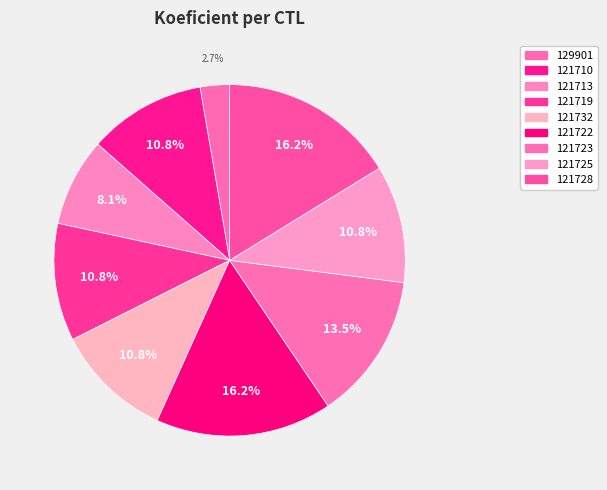

Is the sum of 121725 and 121713 greater than half?

No